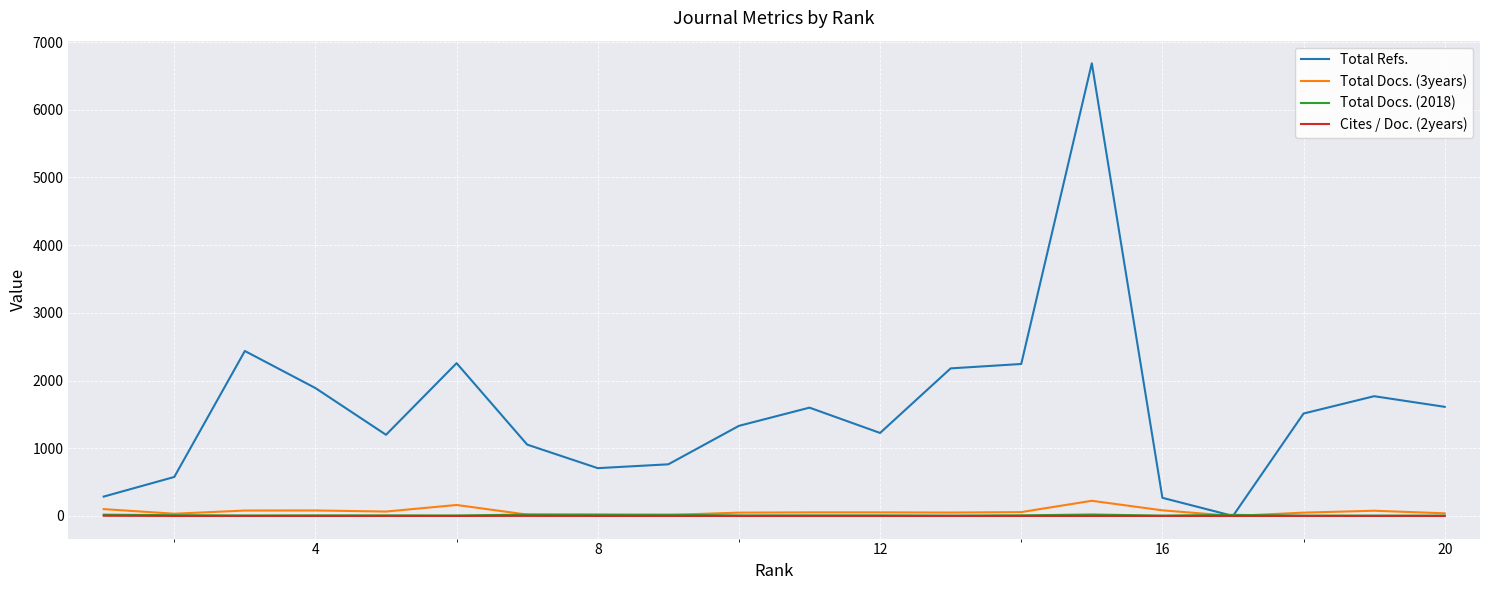

Which series has the largest total across all categories?

Total Refs.